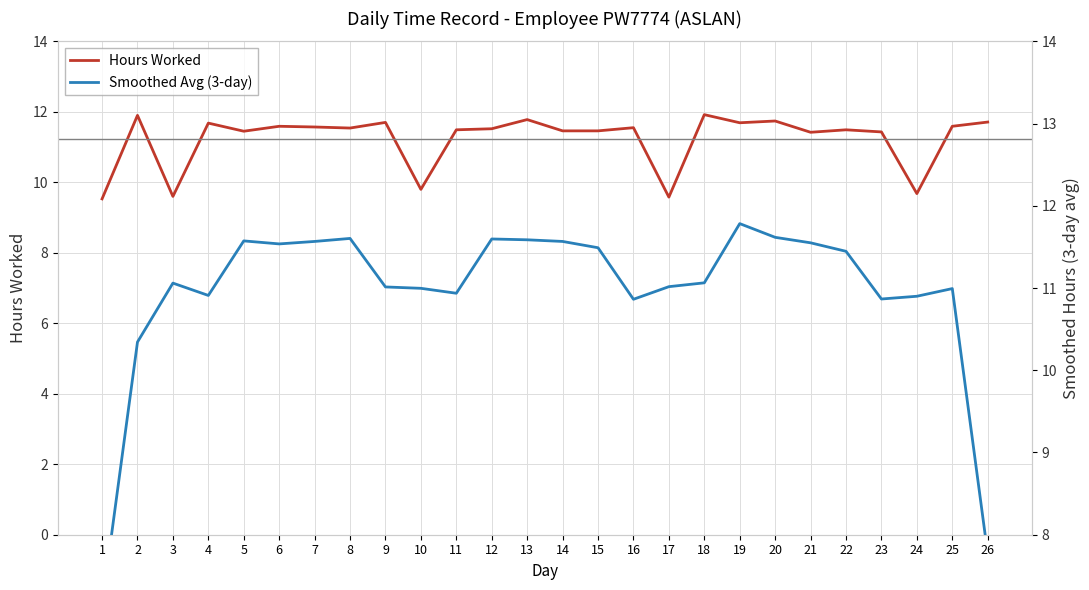

Count the number of data series in this chart.

2